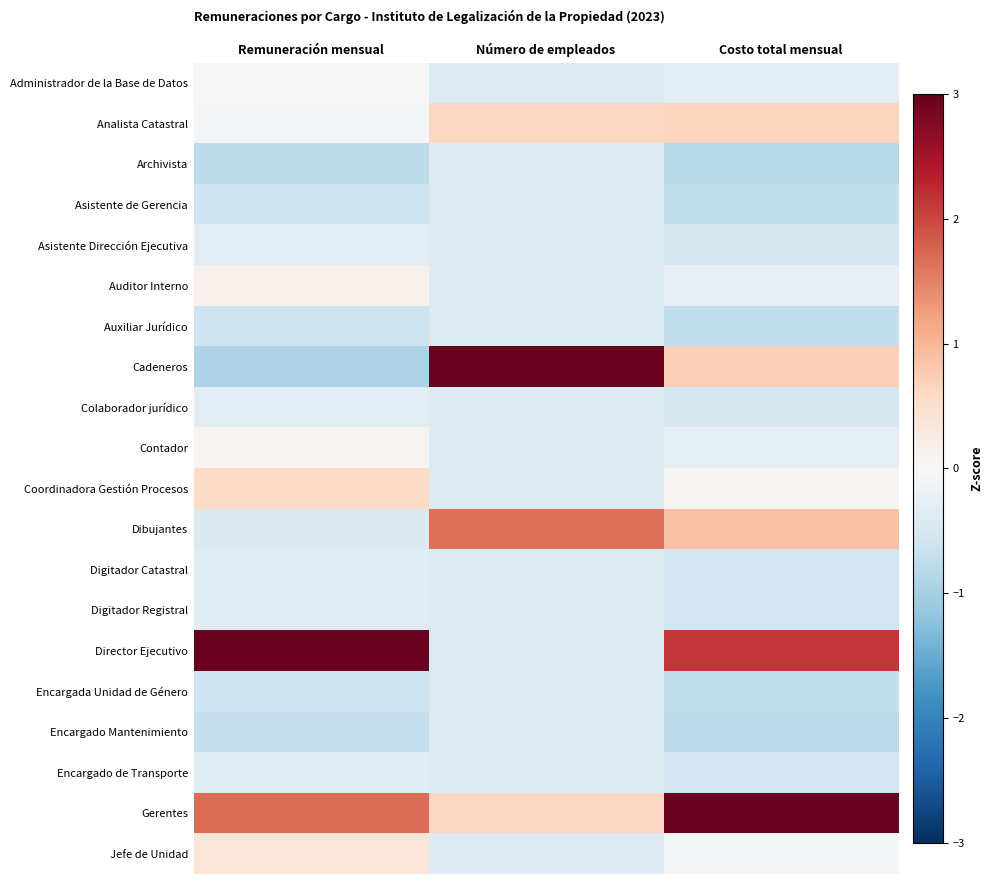

Rank the series at Remuneración mensual from lowest to highest value.

Cadeneros, Archivista, Encargado Mantenimiento, Encargada Unidad de Género, Asistente de Gerencia, Auxiliar Jurídico, Dibujantes, Digitador Catastral, Digitador Registral, Encargado de Transporte, Asistente Dirección Ejecutiva, Colaborador jurídico, Analista Catastral, Administrador de la Base de Datos, Contador, Auditor Interno, Jefe de Unidad, Coordinadora Gestión Procesos, Gerentes, Director Ejecutivo